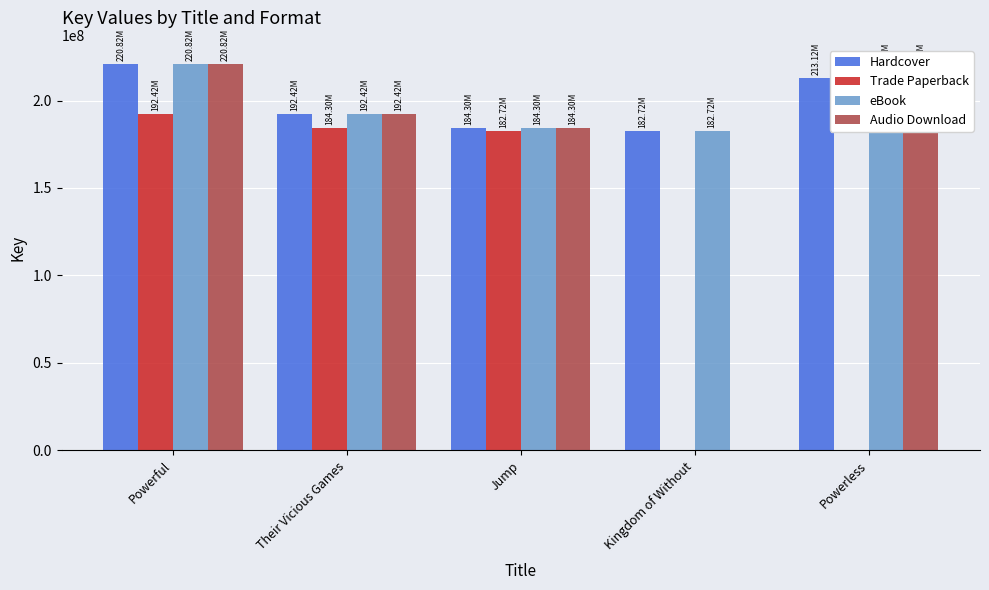

What are all the series names shown in the legend?

Hardcover, Trade Paperback, eBook, Audio Download